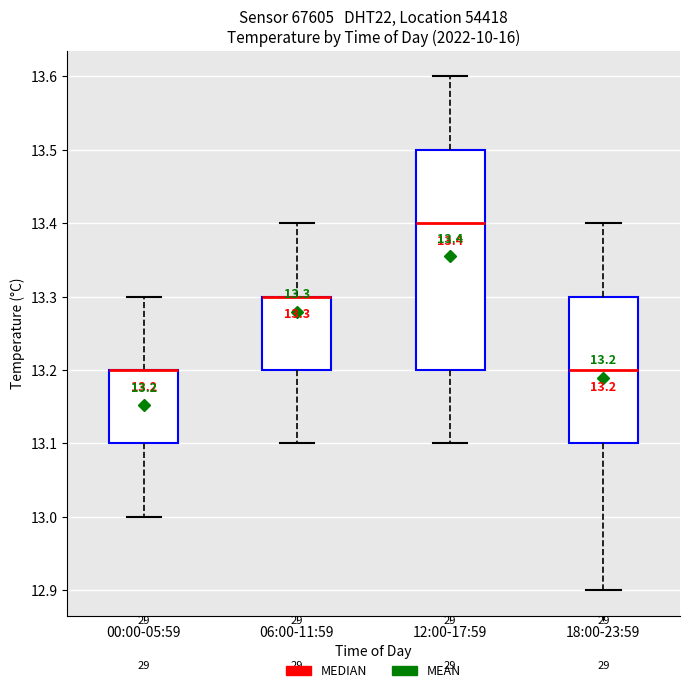

Which box is the tallest, from its lower edge to its upper edge?

12:00-17:59